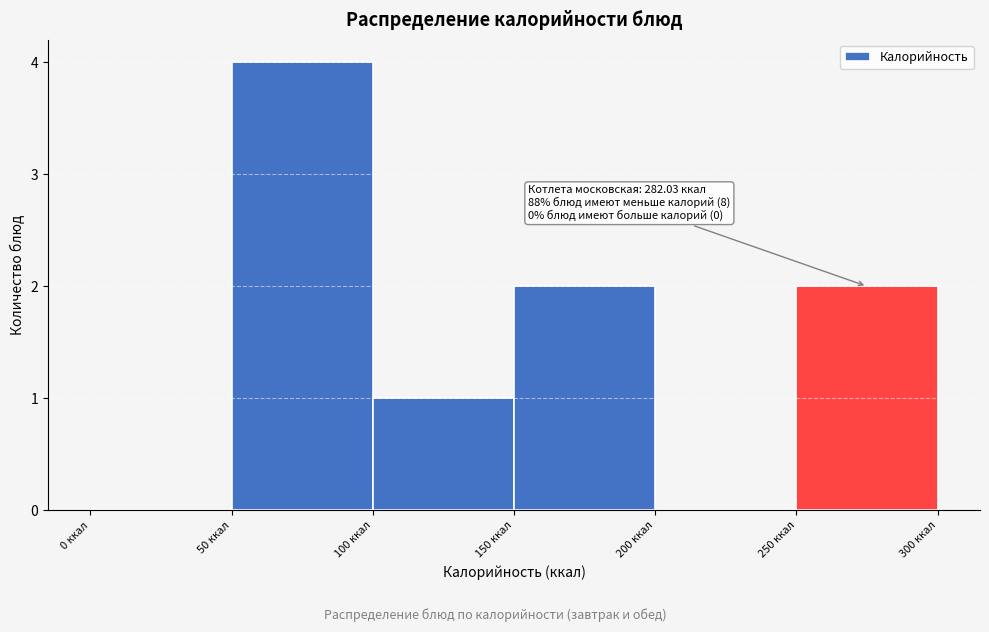

Over which range of the x-axis is the bar tallest?

50 to 100